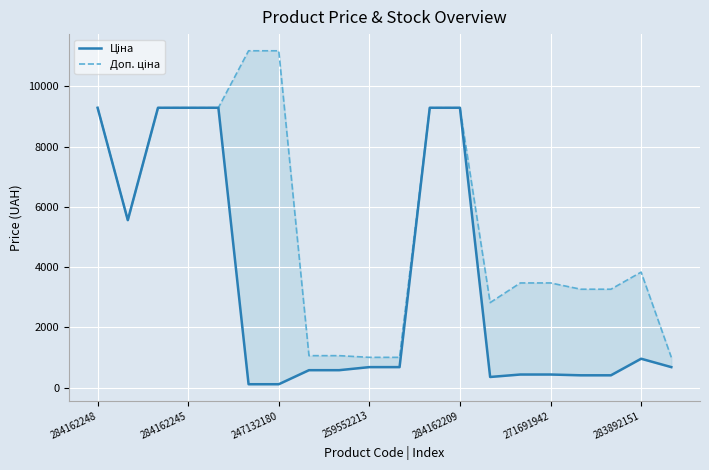

True or false: Ціна and Доп. ціна intersect in this chart.

False